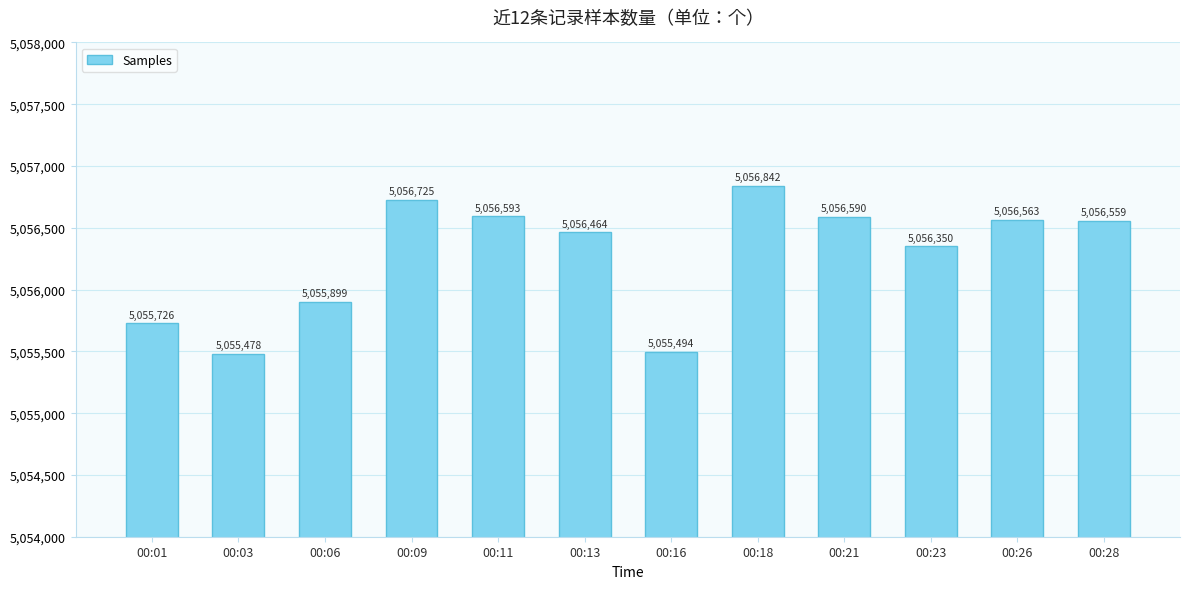

Reading left to right, what are all the values shown in this chart?

5055726	5055478	5055899	5056725	5056593	5056464	5055494	5056842	5056590	5056350	5056563	5056559